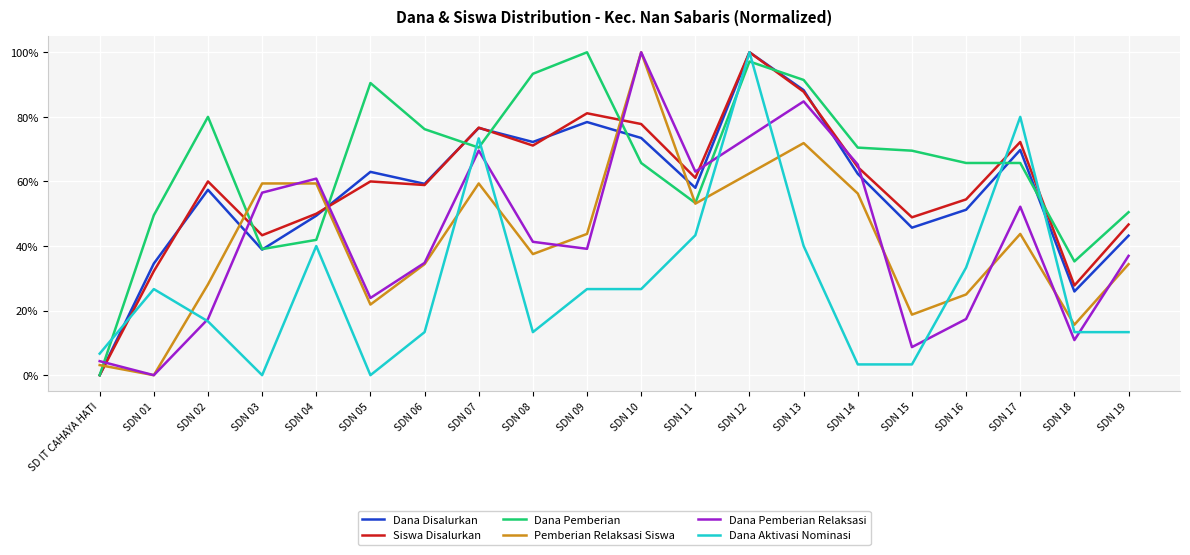

The Dana Pemberian series shows 0.5 at SD IT CAHAYA HATI. True or false?

False